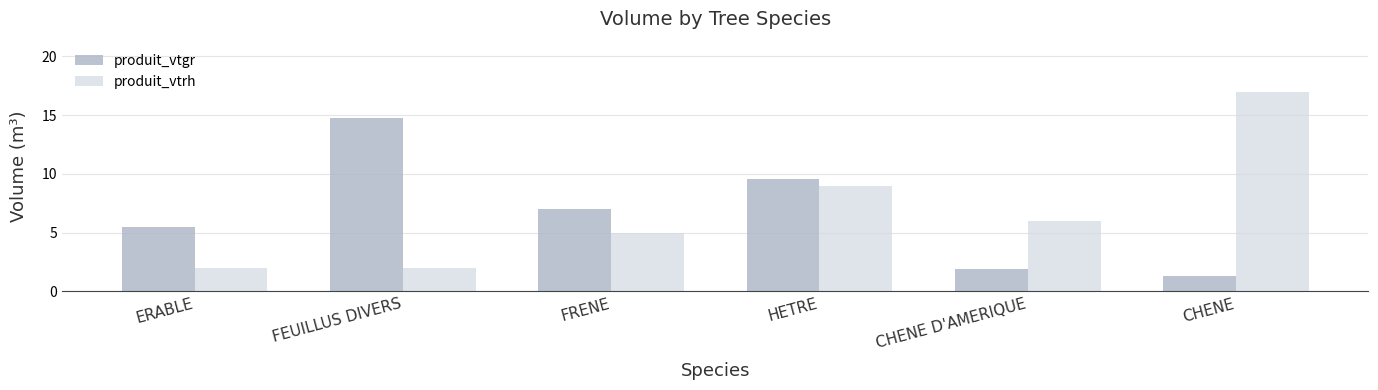

Is it true that produit_vtgr equals 2.7 at CHENE D'AMERIQUE?

False